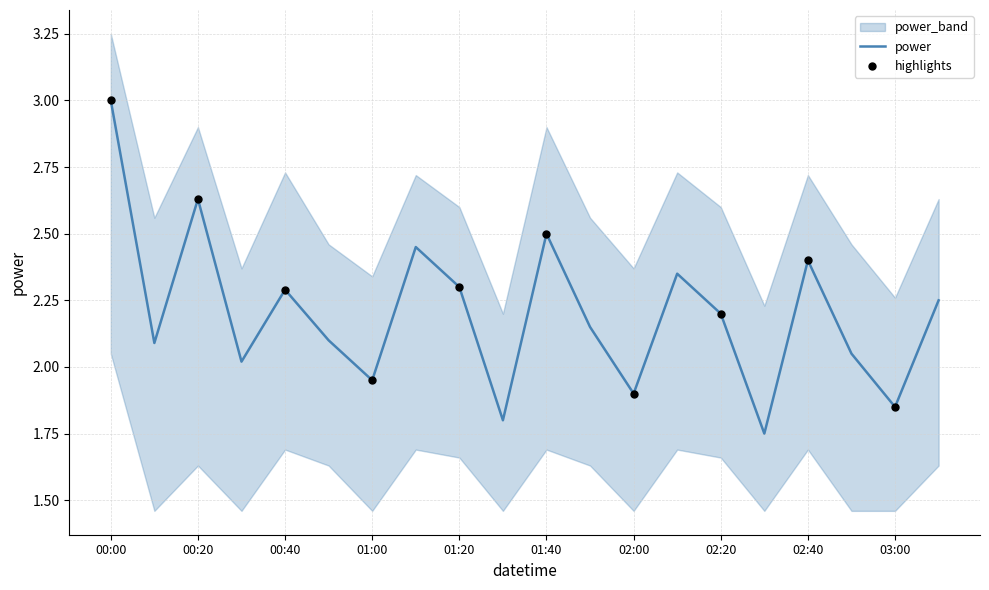

What is the total value across all series at 01:40?

7.1